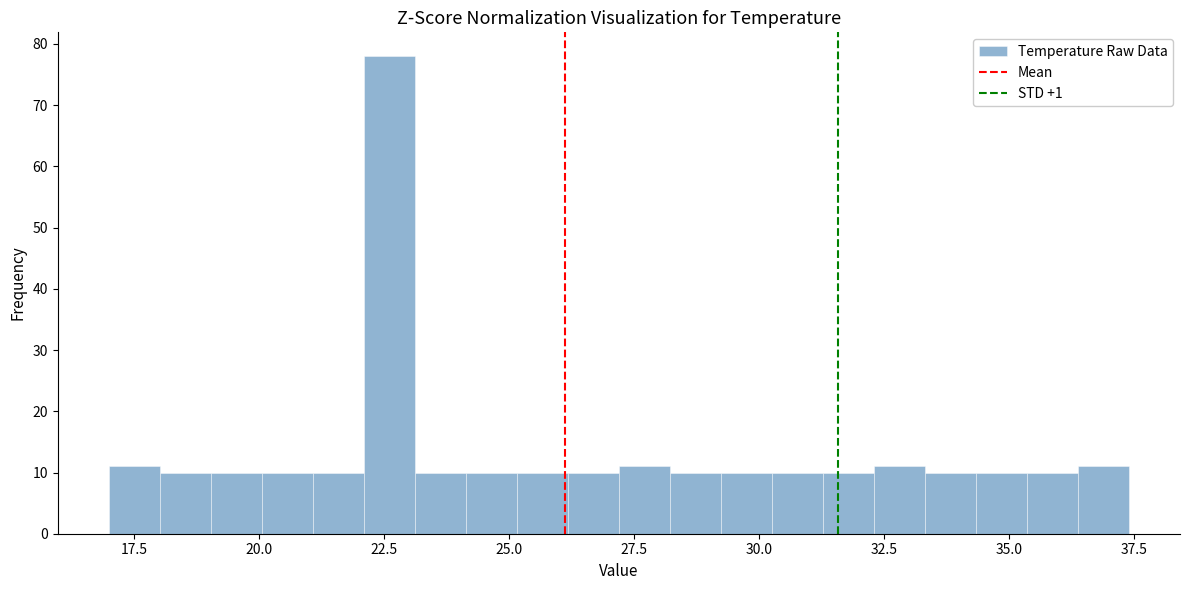

Around what value on the x-axis is the tallest bar? Give the approximate position of its centre, as read against the axis.

22.5